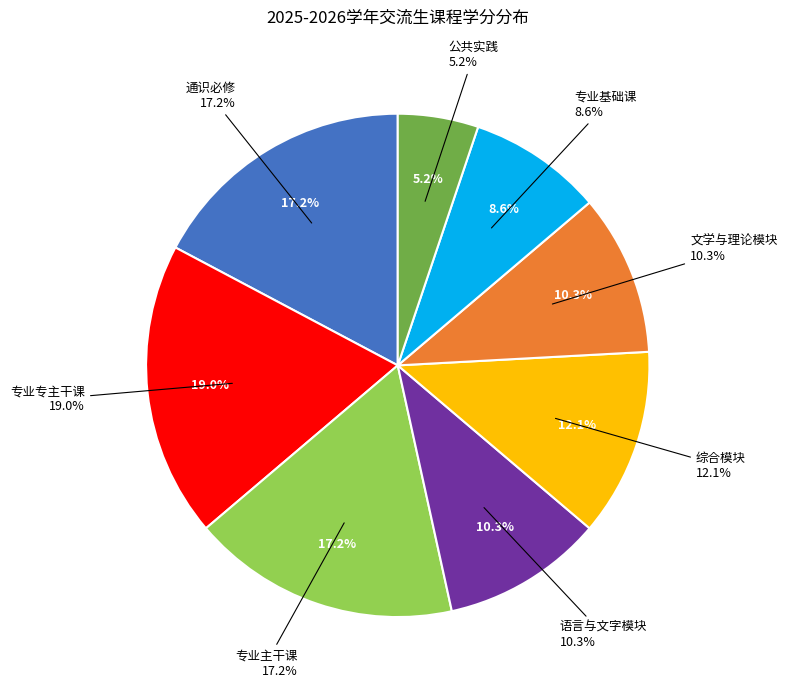

Does 通识必修 account for over 50% of the chart?

No